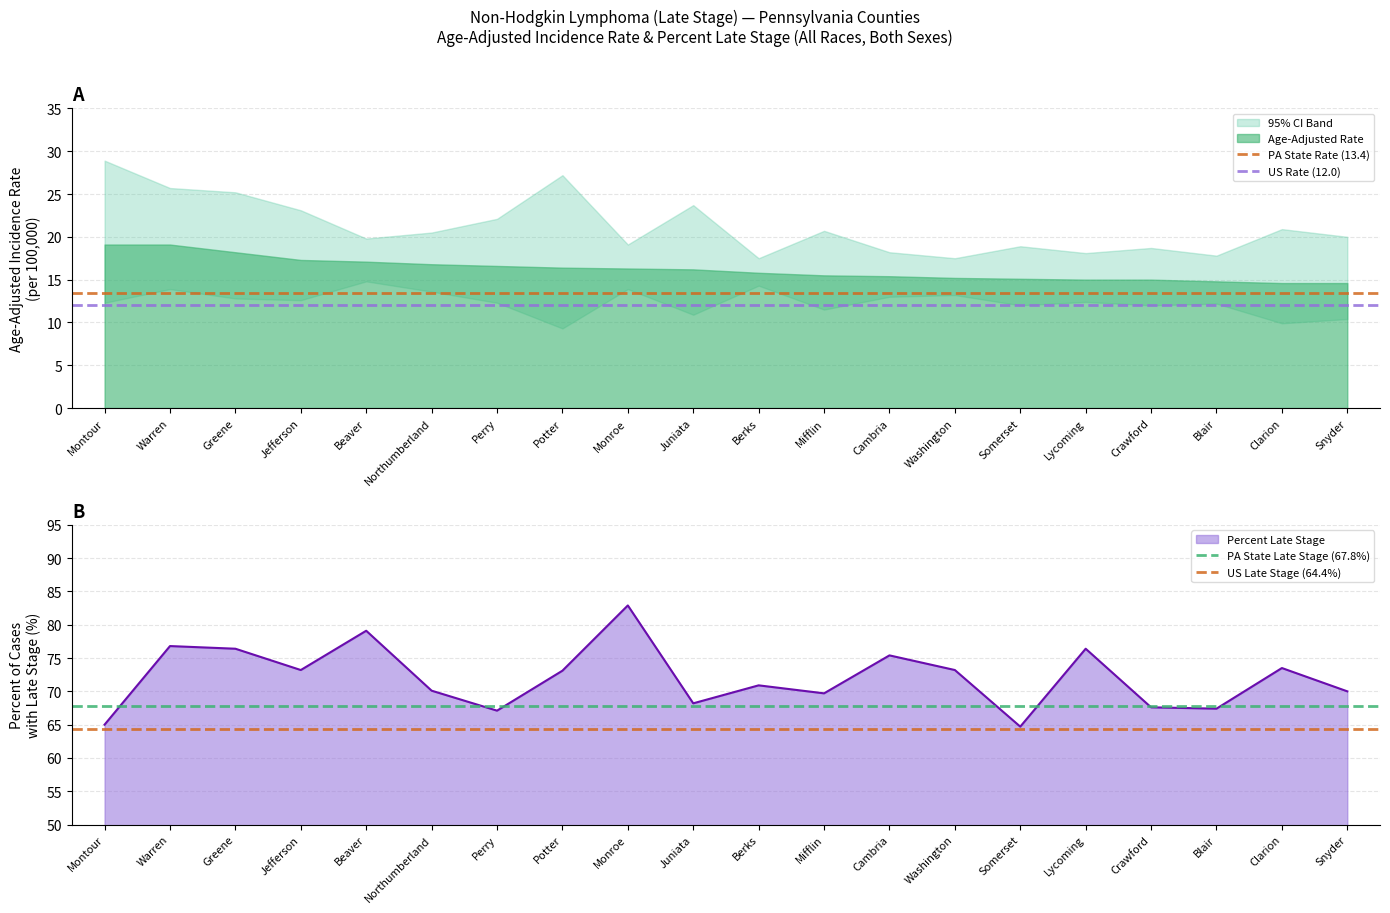

Does the chart have visible grid lines?

Yes